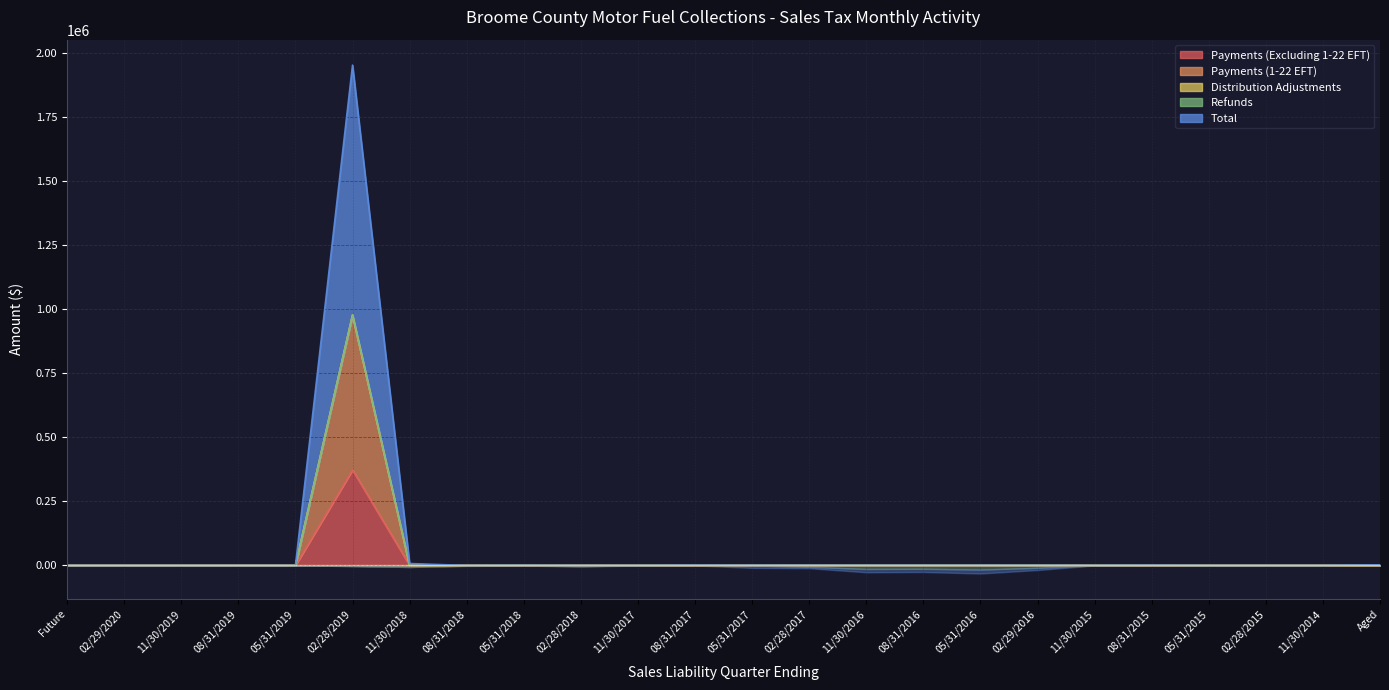

What is the difference between the maximum and second lowest values in the Payments (Excluding 1-22 EFT) series?

372728.5